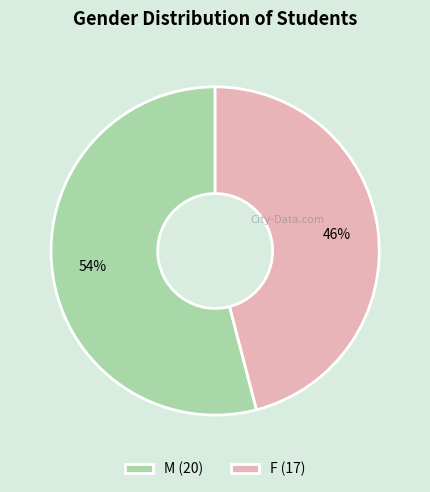

The M slice represents 45% of the pie. True or false?

False